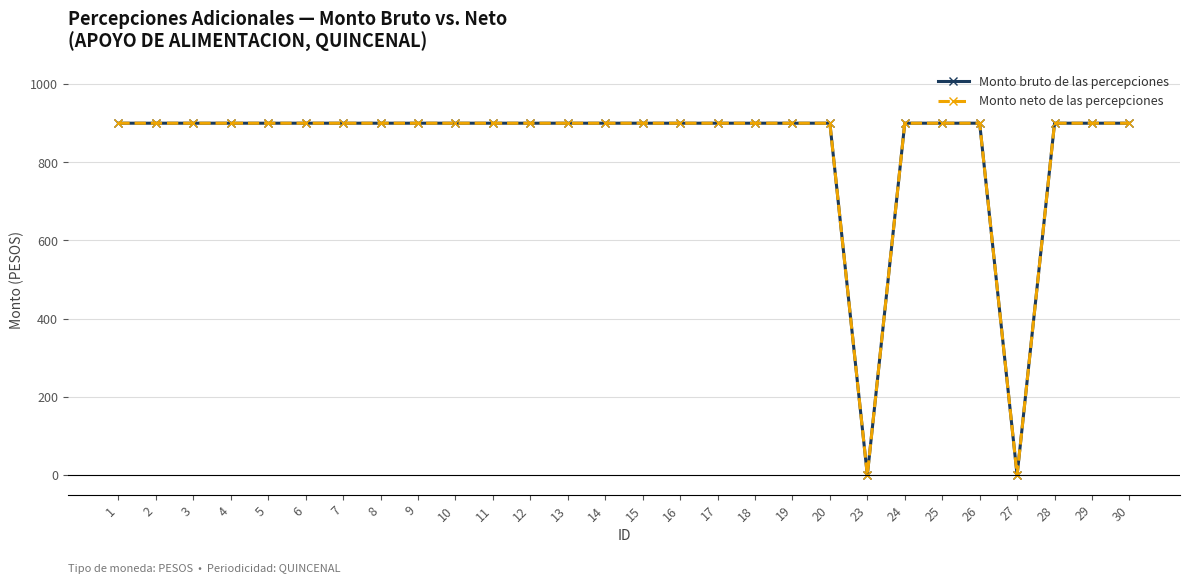

At 16, list the series in order from largest to smallest.

Monto bruto de las percepciones, Monto neto de las percepciones